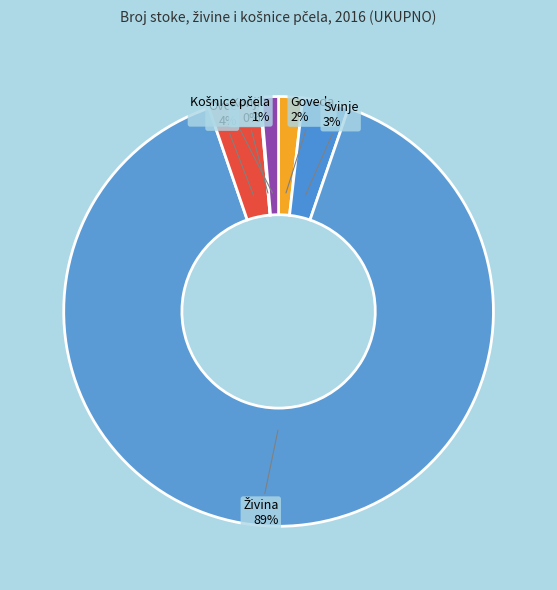

To the nearest percent, what is the average slice percentage?

17%